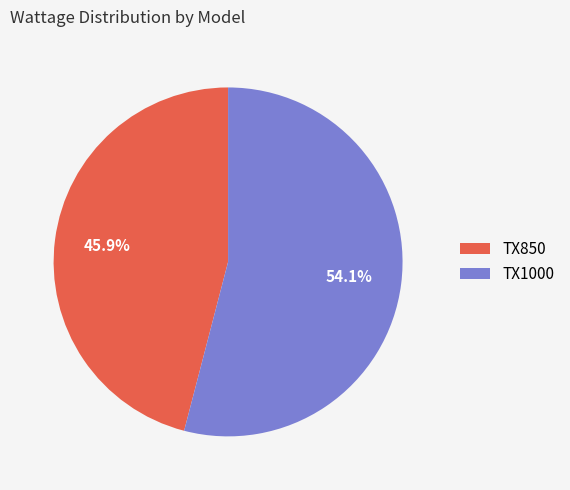

To the nearest percent, what is the combined percentage of TX850 and TX1000?

100%